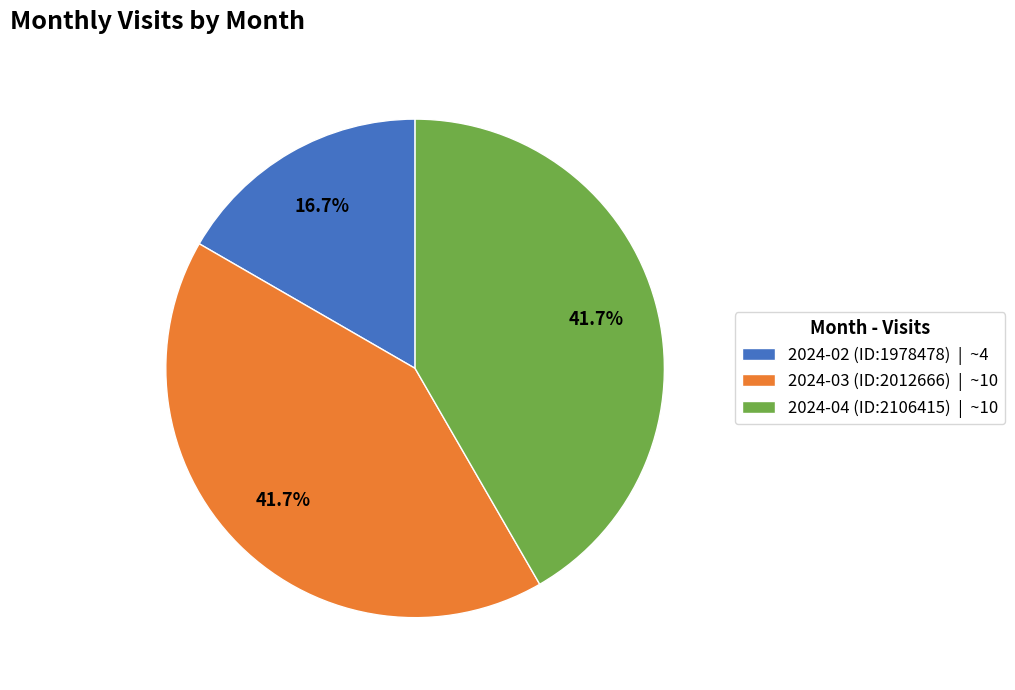

Does 2024-04 (ID:2106415) | ~10 account for over 50% of the chart?

No